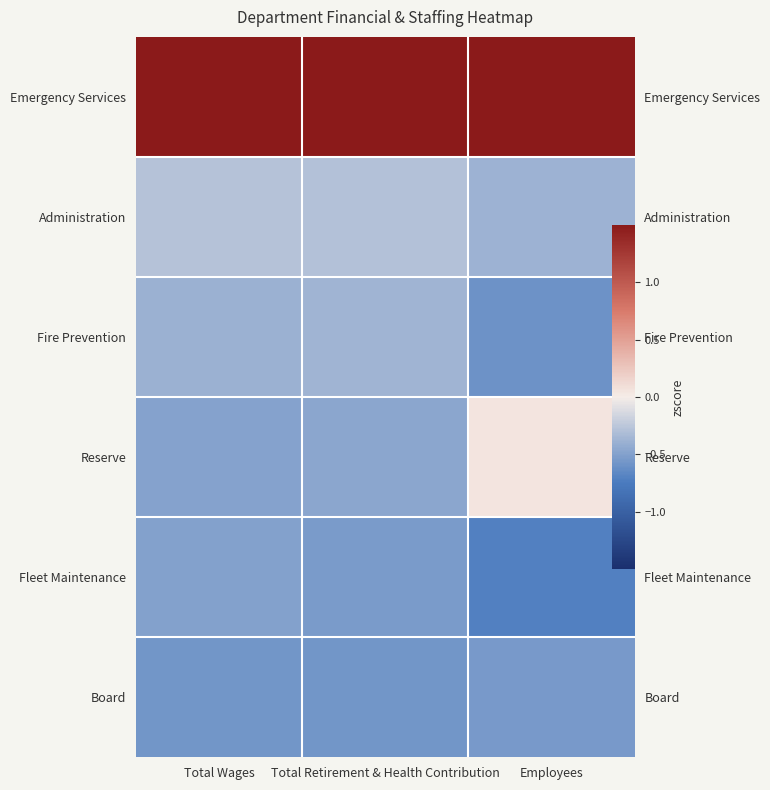

What is the total value across all series at Employees?

-0.7